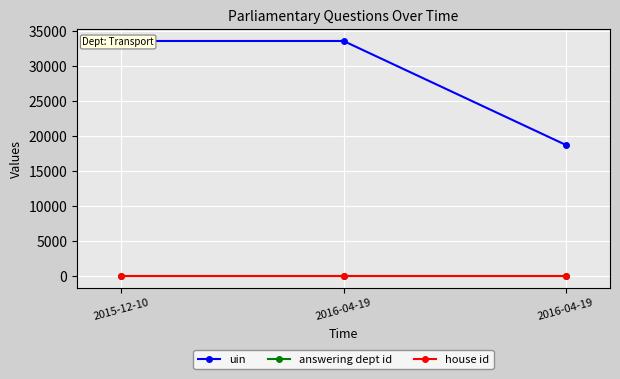

How many distinct data groups are displayed?

3